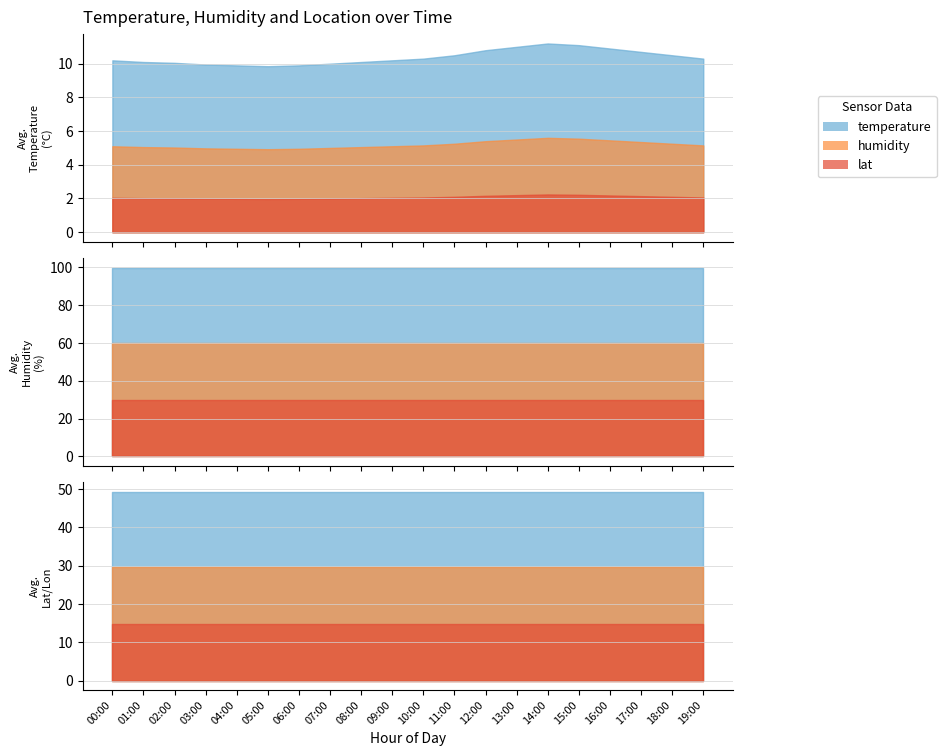

Which series has the widest spread of values?

temperature